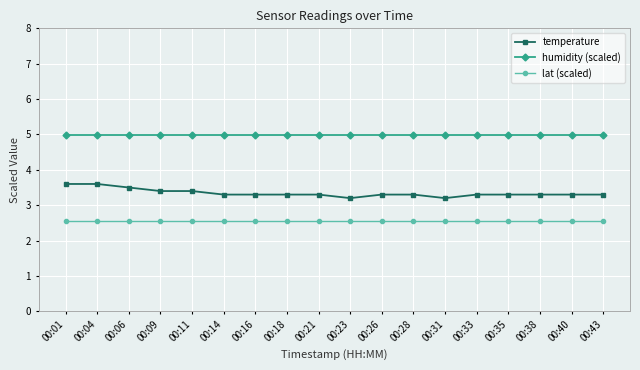

True or false: humidity (scaled) and temperature cross at least once.

False